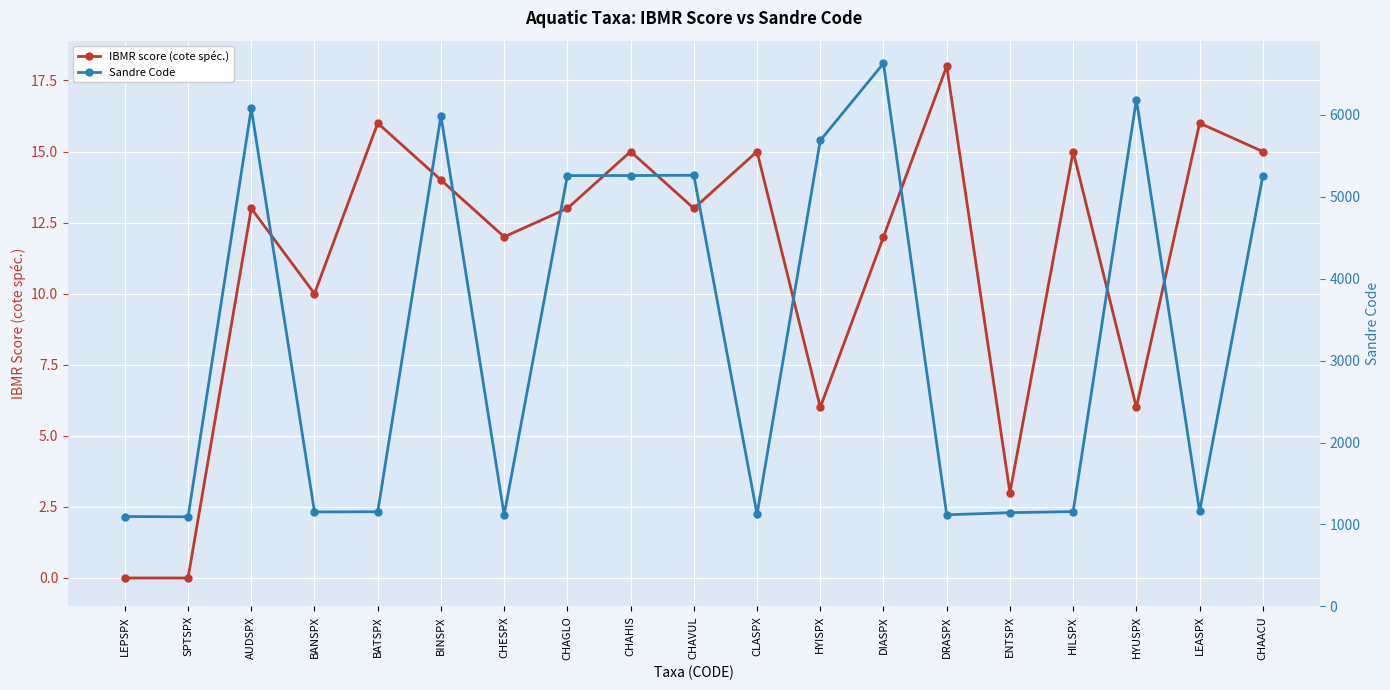

Where is Sandre Code nearest to the value 3860?

CHAACU